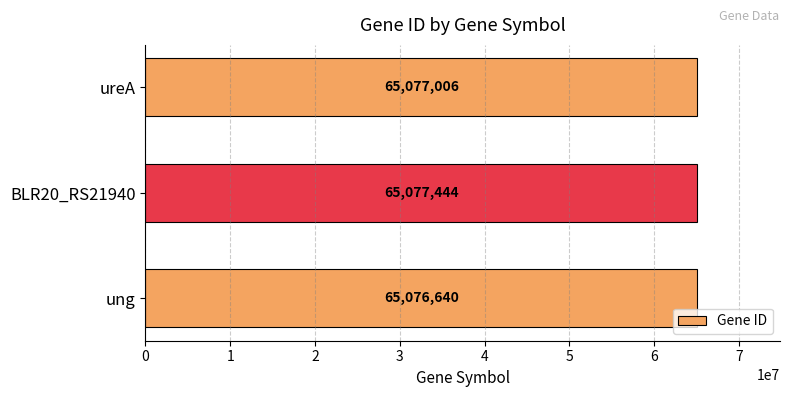

How many series are shown in this chart?

1